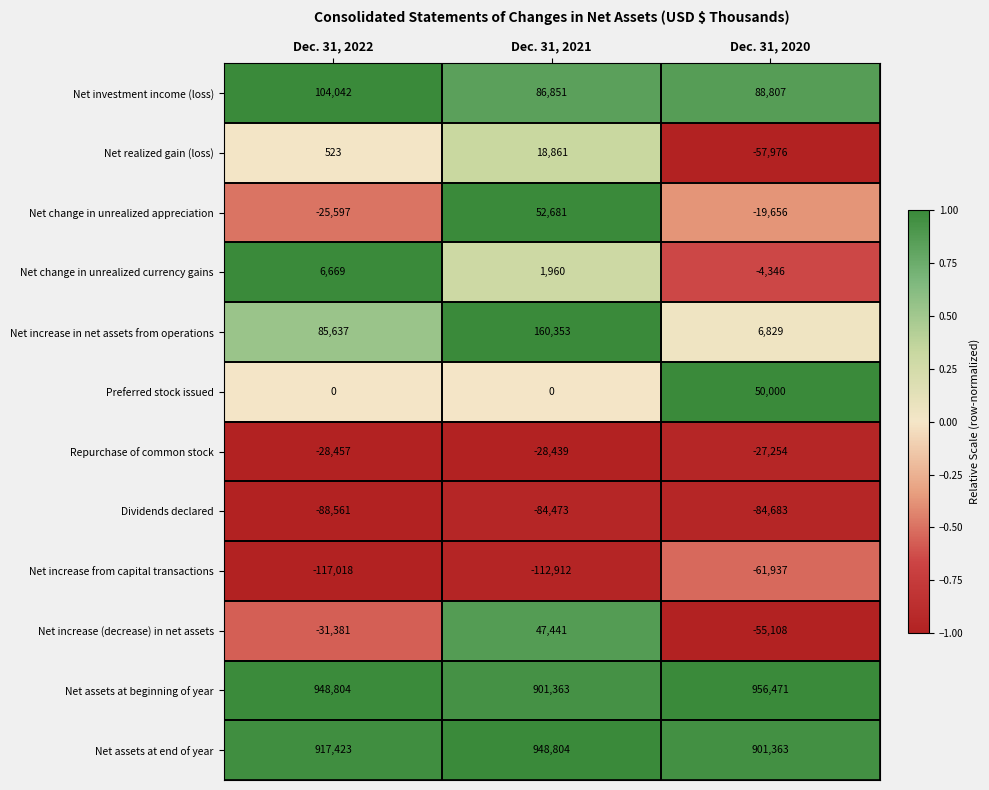

Which label corresponds to the smallest value in the chart?

Dec. 31, 2022